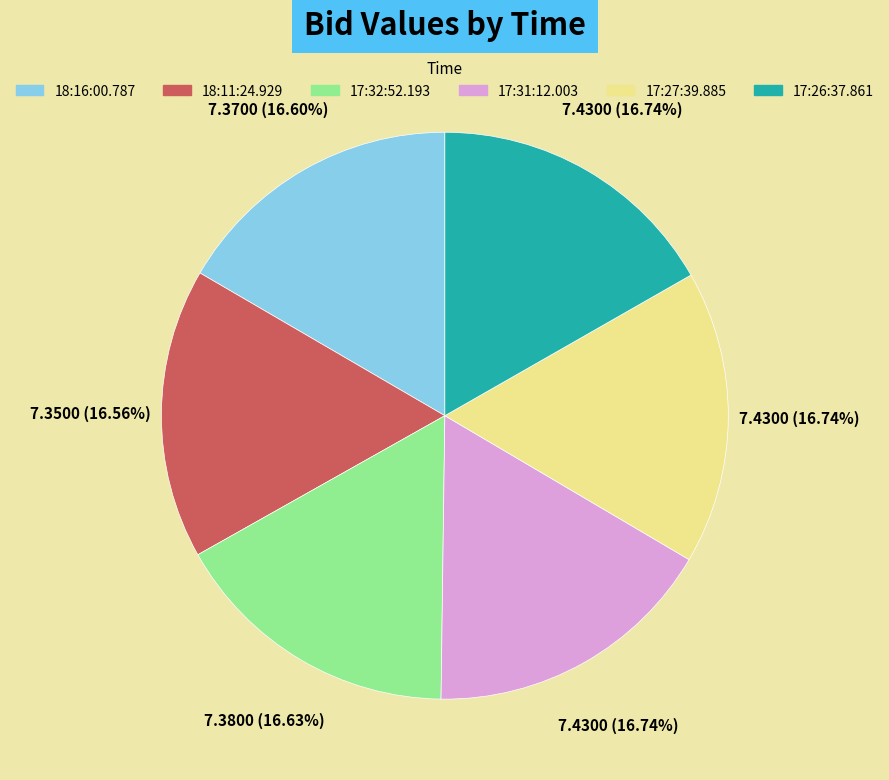

Does any single category account for the majority?

No